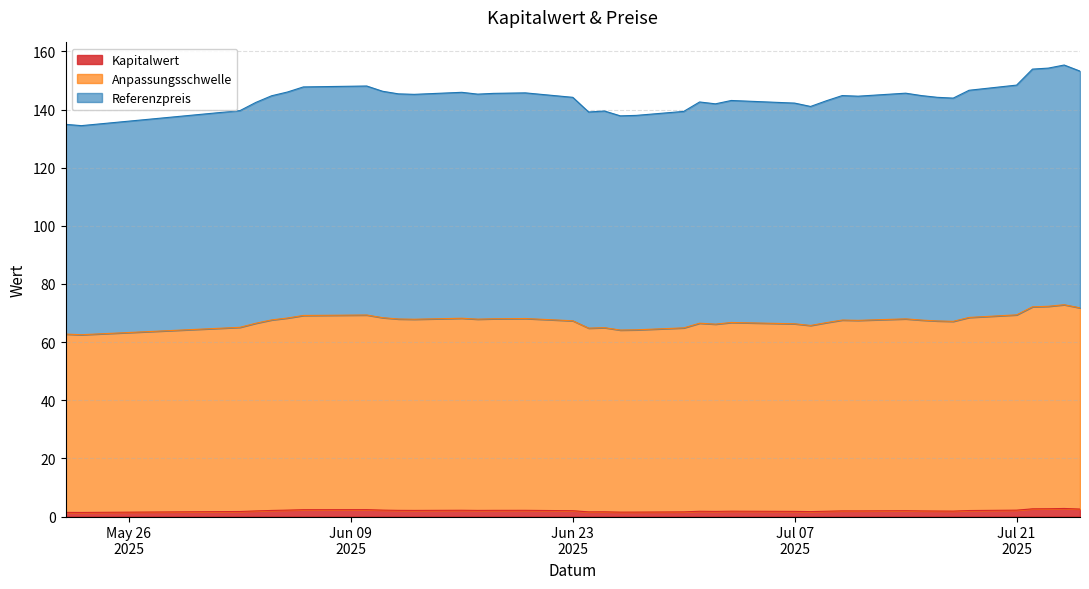

In Kapitalwert, how many points are higher than both neighbors (excluding endpoints)?

9